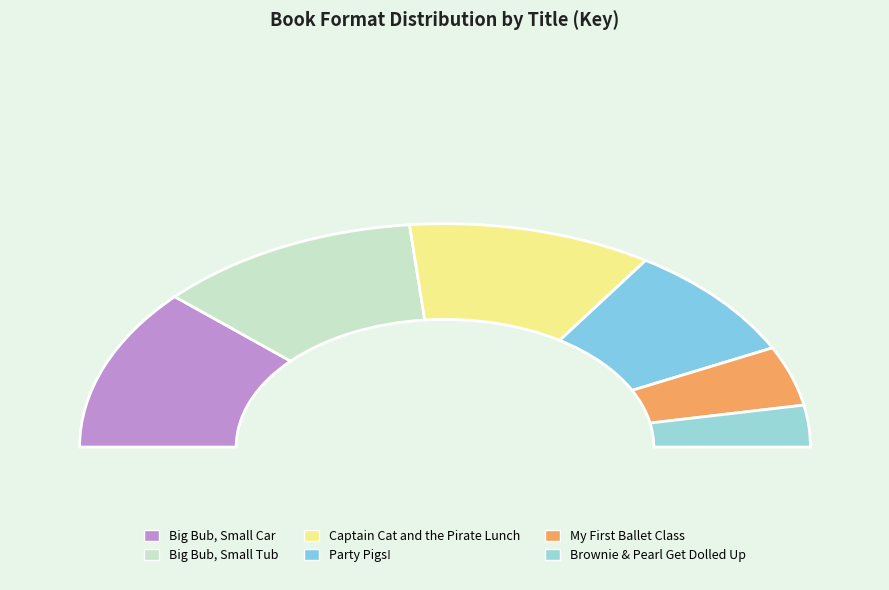

What percentage do Party Pigs! and Brownie & Pearl Get Dolled Up together represent?

22.9%